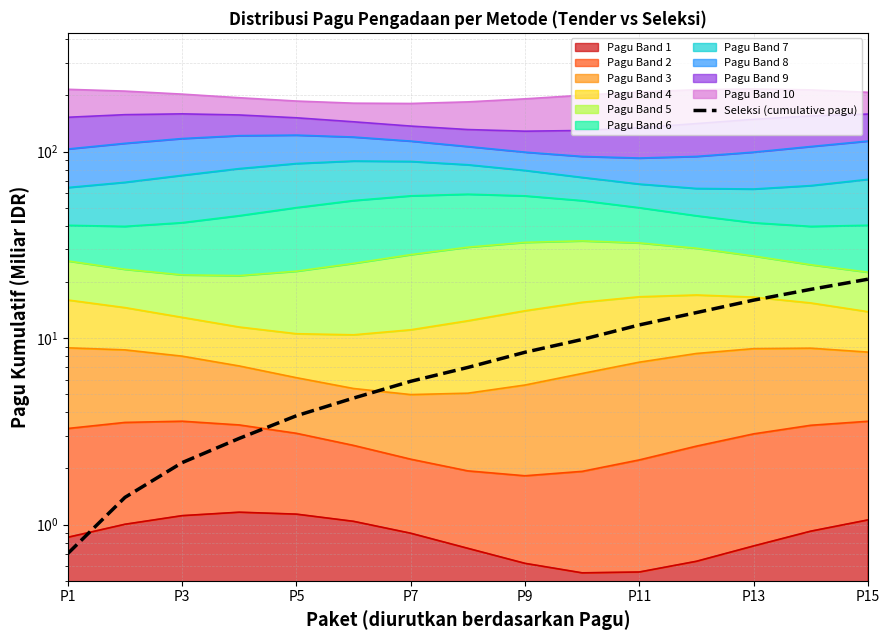

Which label corresponds to the largest value in the chart?

P15